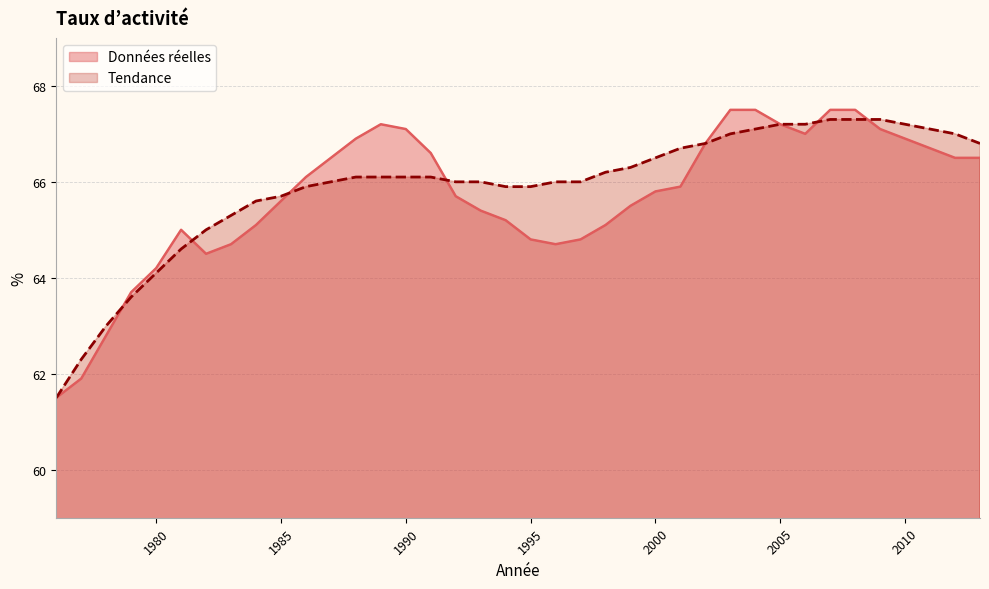

True or false: Données réelles has a value of 67.5 at 2007.

True